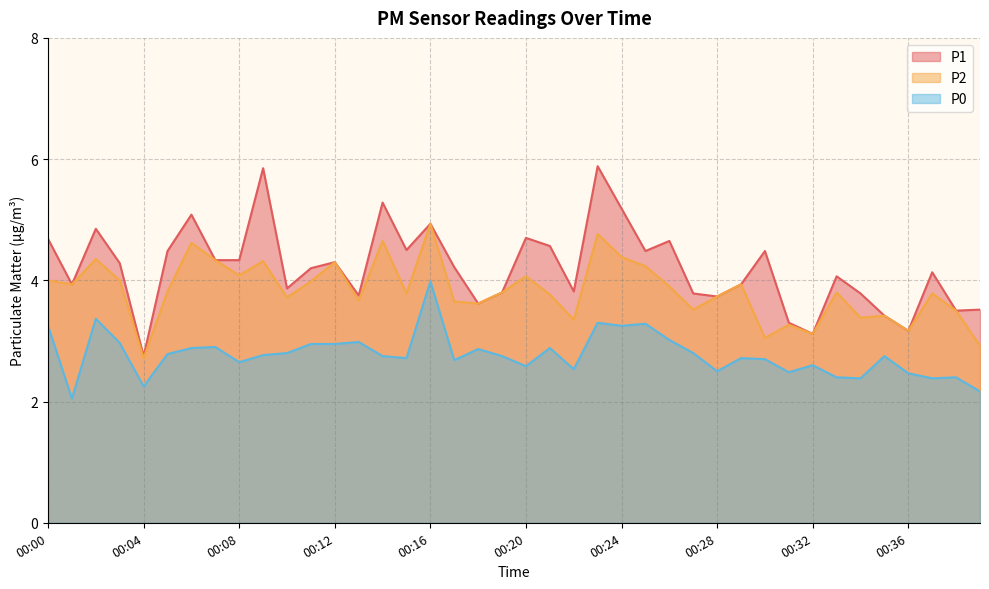

Which category has the lowest value in the P1 series?

00:04